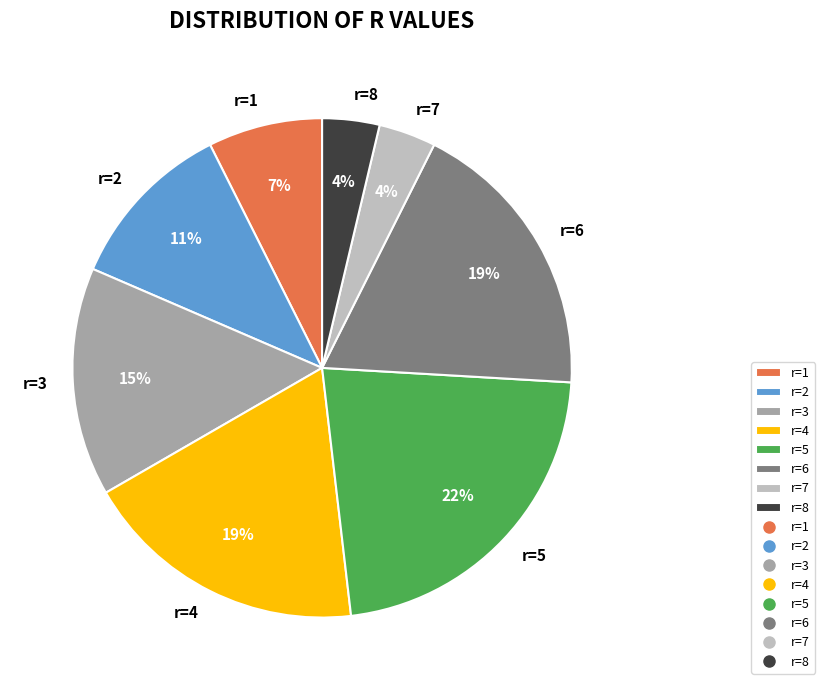

Is it true that r=7 is 11% of the pie?

False